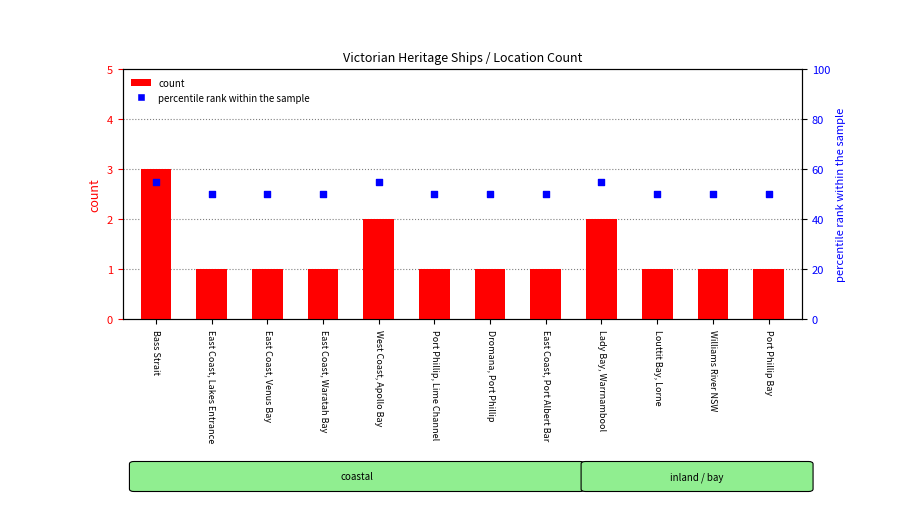

What is the total value across all series at East Coast, Waratah Bay?

51